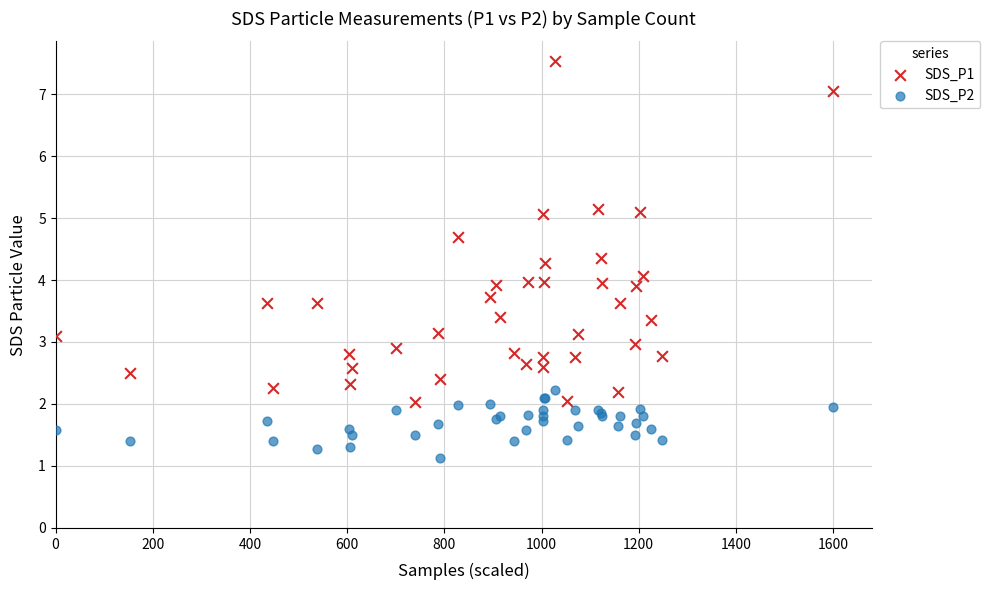

Which series contains the lowest Y value?

SDS_P2